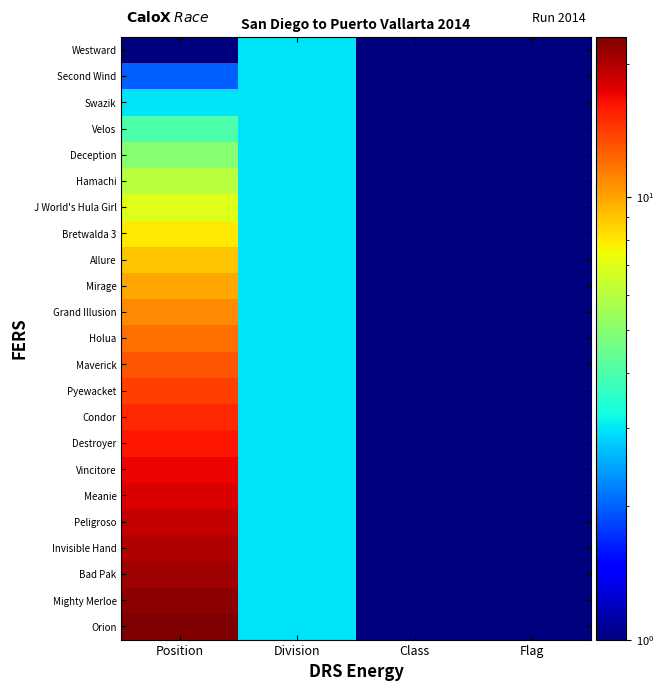

At Class, list the series in order from smallest to largest.

Orion, Mighty Merloe, Bad Pak, Invisible Hand, Peligroso, Meanie, Vincitore, Destroyer, Condor, Pyewacket, Maverick, Holua, Grand Illusion, Mirage, Allure, Bretwalda 3, J World's Hula Girl, Hamachi, Deception, Velos, Swazik, Second Wind, Westward